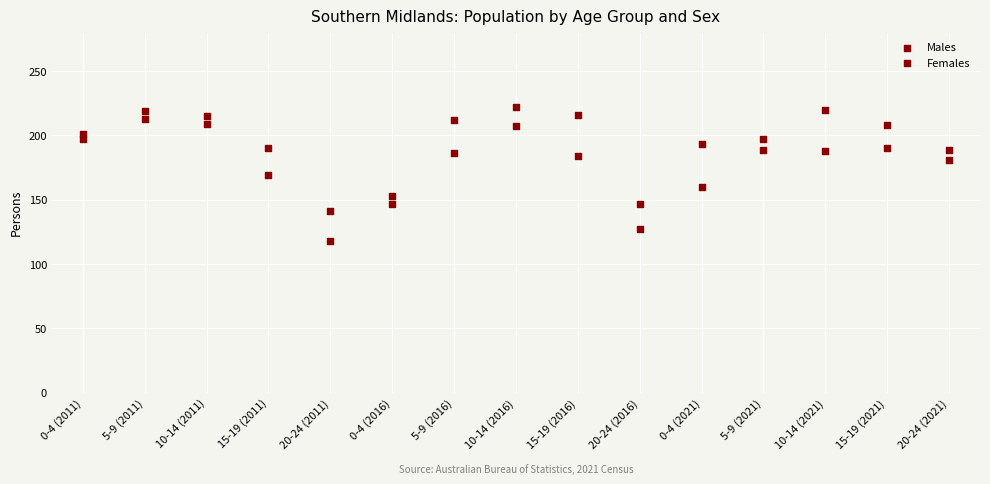

How many points are shown in the scatter plot?

30